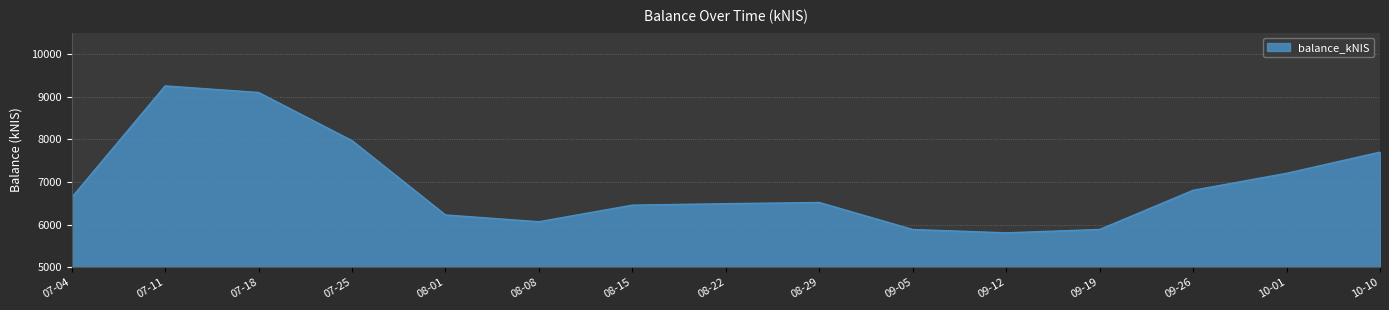

Which category has the highest value across all series?

07-11